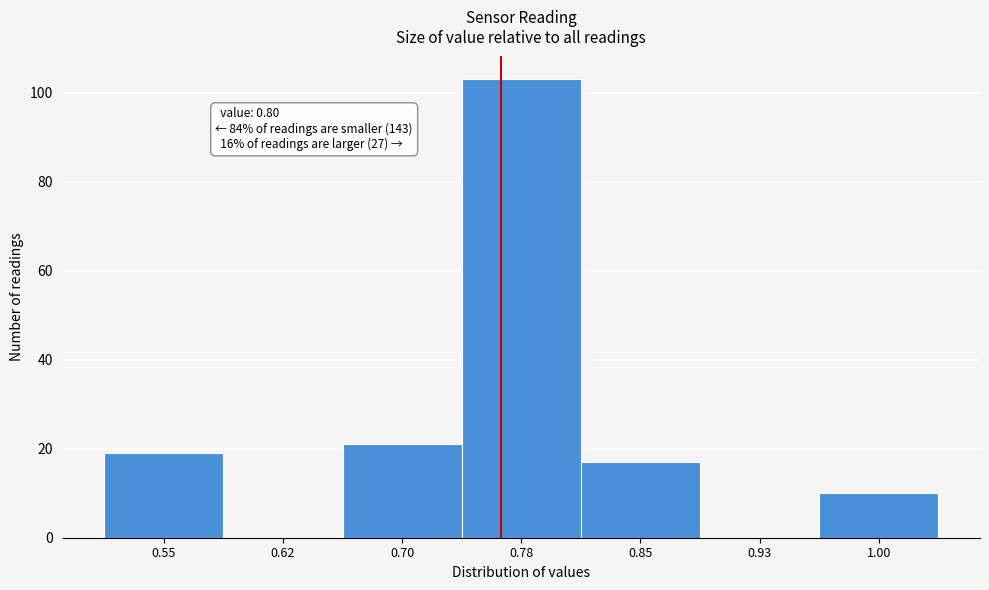

Reading left to right, what are all the values shown in this chart?

0.55=19	0.62=0	0.70=21	0.78=103	0.85=17	0.93=0	1.00=10